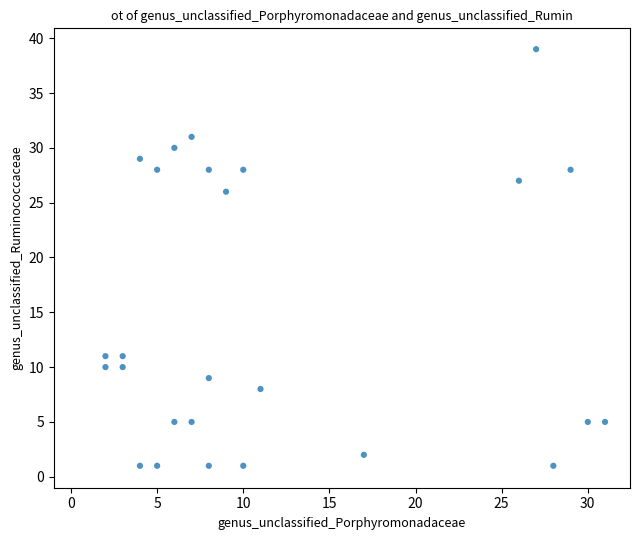

What is the range of Y values (max minus min)?

38